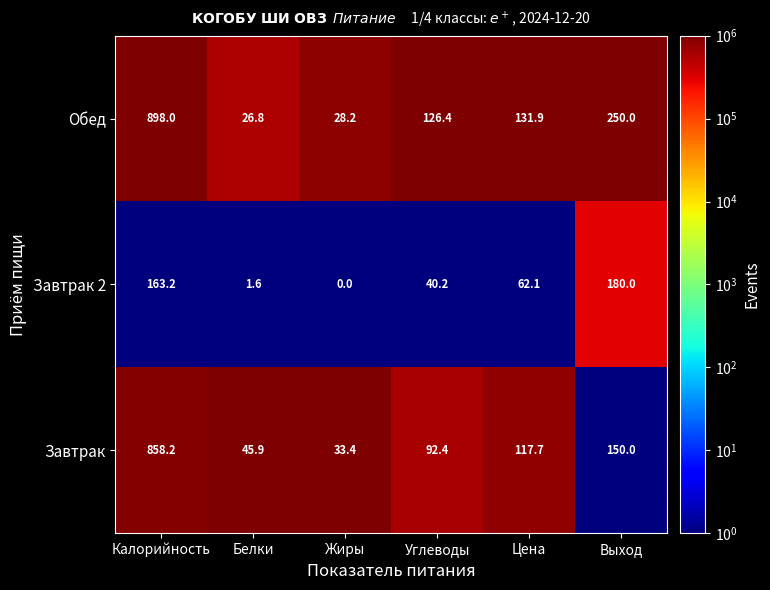

True or false: Завтрак has a value of 92.4 at Углеводы.

True